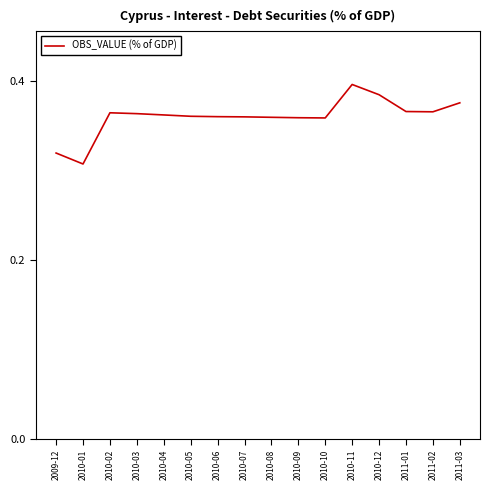

Where is the first local minimum?

2010-01